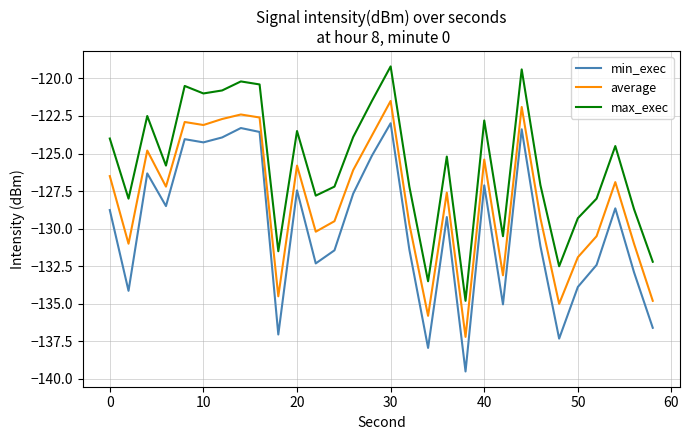

True or false: min_exec and max_exec intersect in this chart.

False